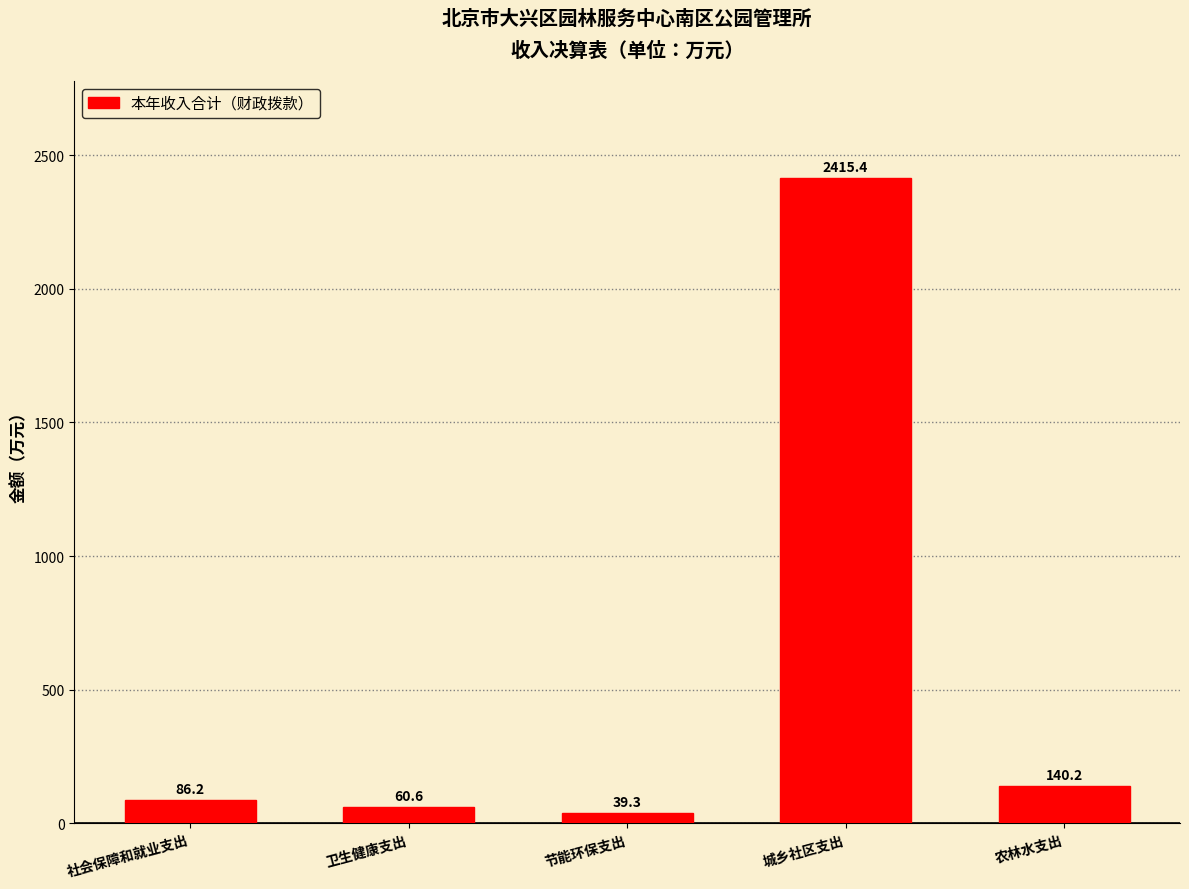

Approximately how many times larger is the value at 节能环保支出 compared to 农林水支出?

0.3